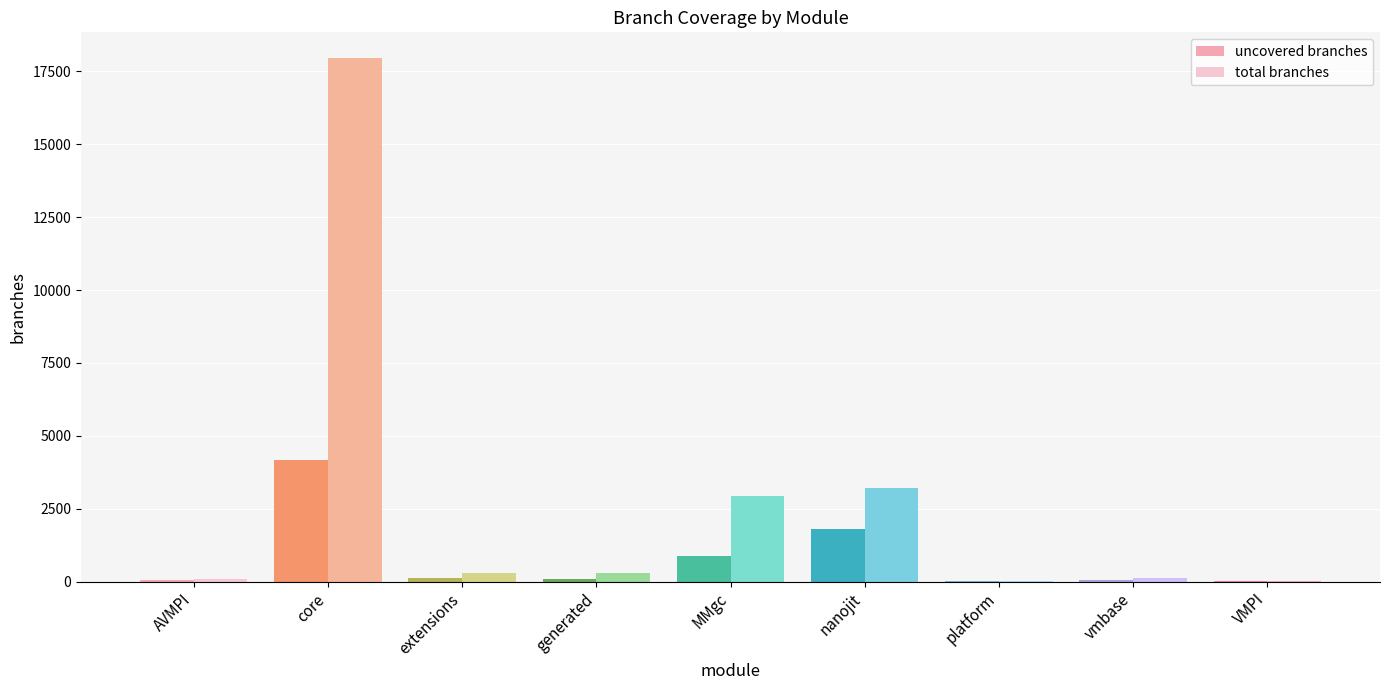

Is the value of total branches at extensions greater than the value of uncovered branches at VMPI?

Yes